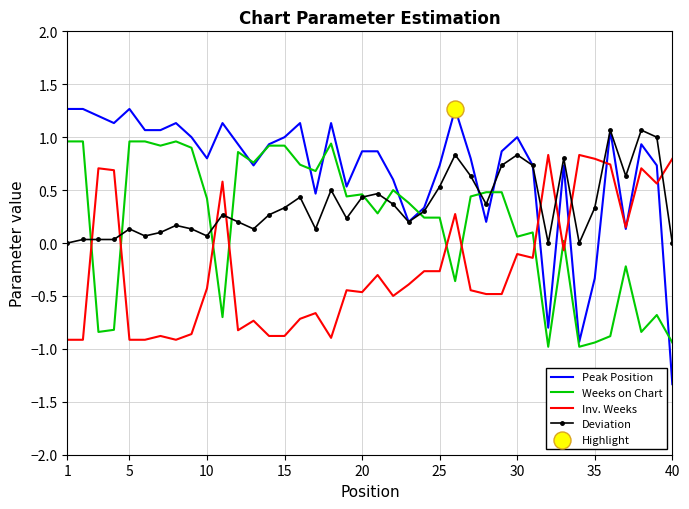

Which series has the widest spread of values?

Peak Position